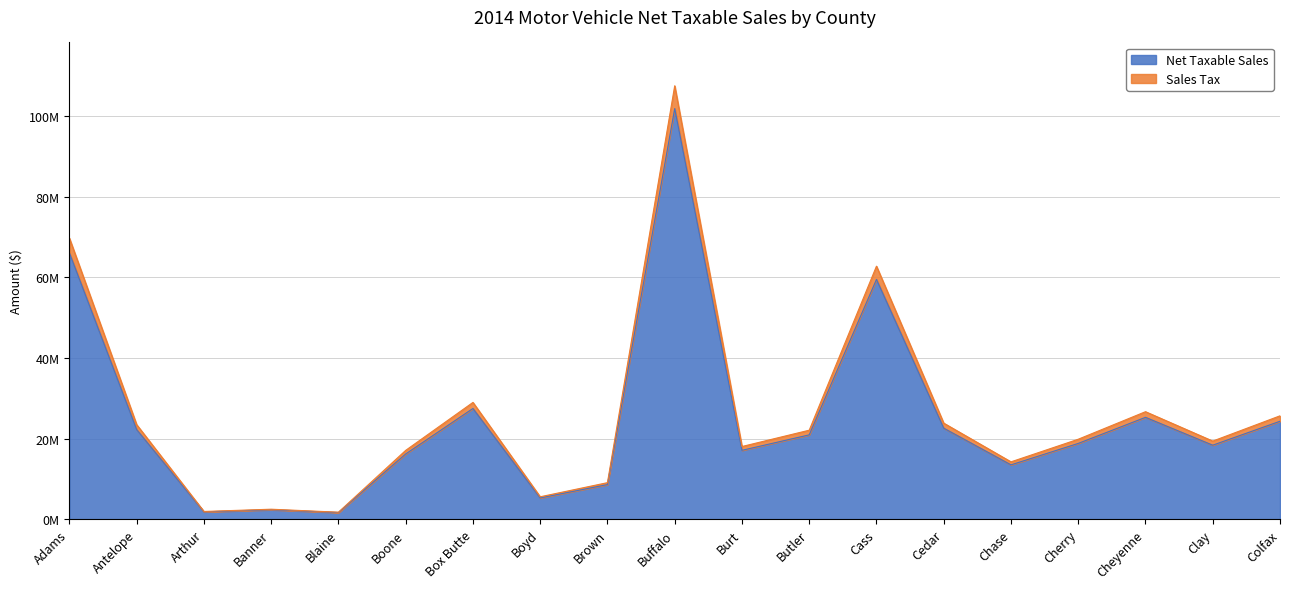

What is the difference between the second highest and minimum values in the Net Taxable Sales series?

64445356.0